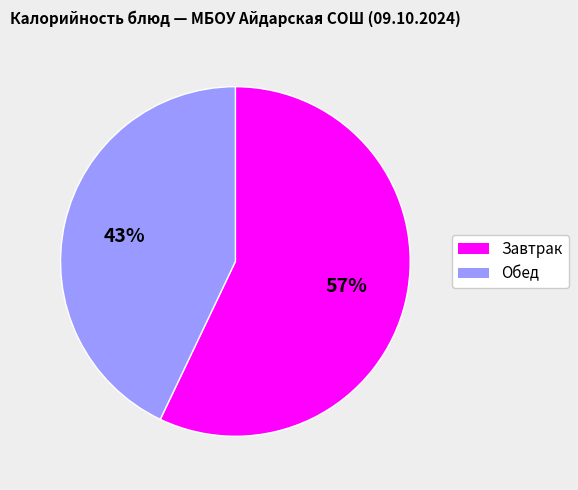

To the nearest percent, what is the average slice percentage?

50%